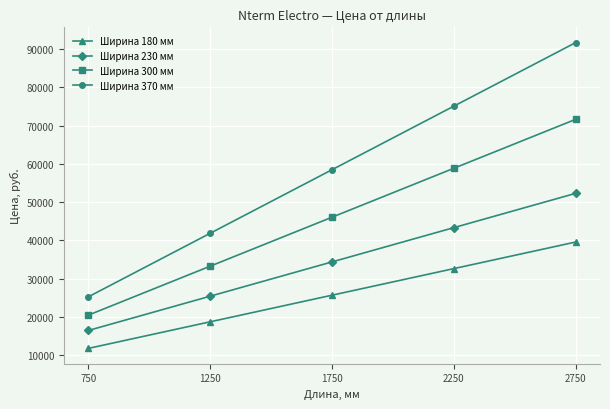

What is the approximate value of Ширина 180 мм at 1250?

18716.9